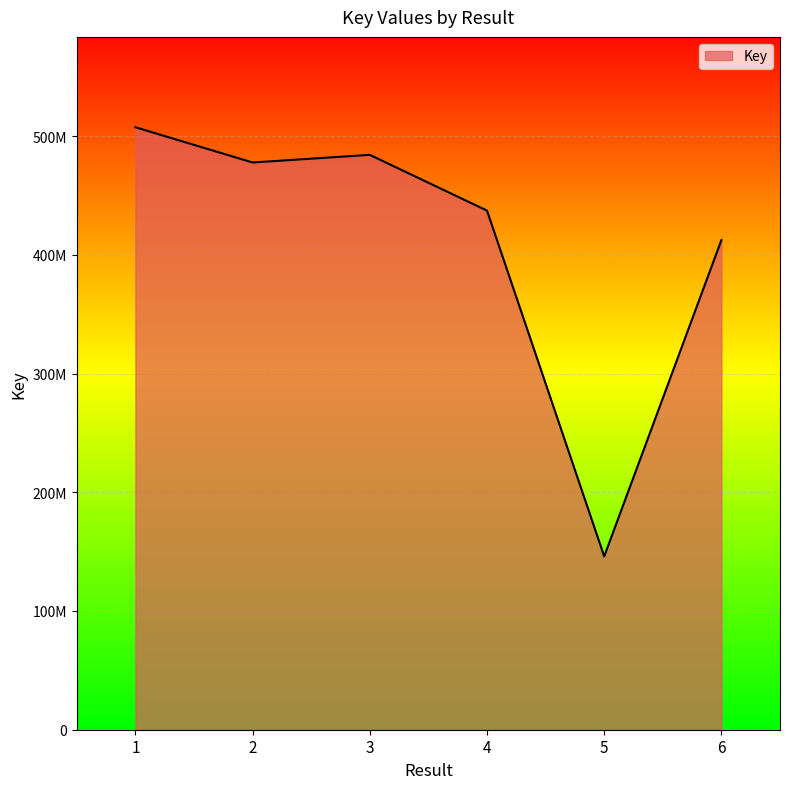

At which label is the value closest to 326710691?

6